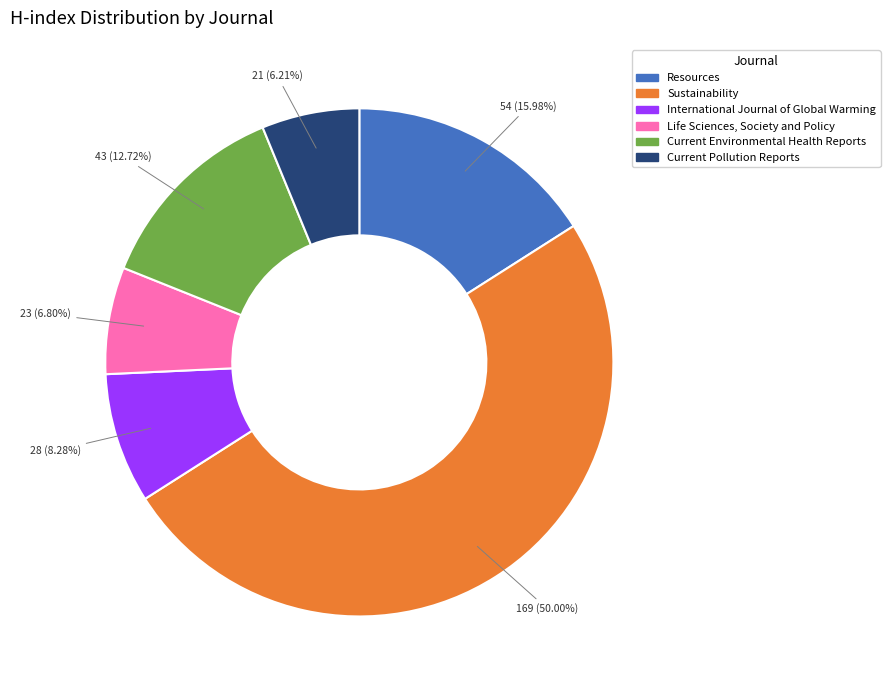

How many segments does this pie chart have?

6